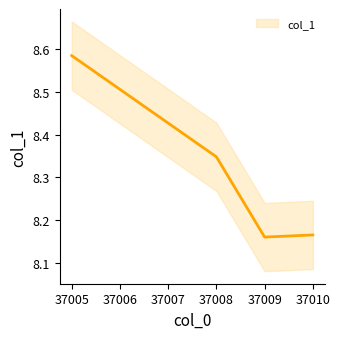

How many interior local valleys (lower than both neighbors) does the data have?

1